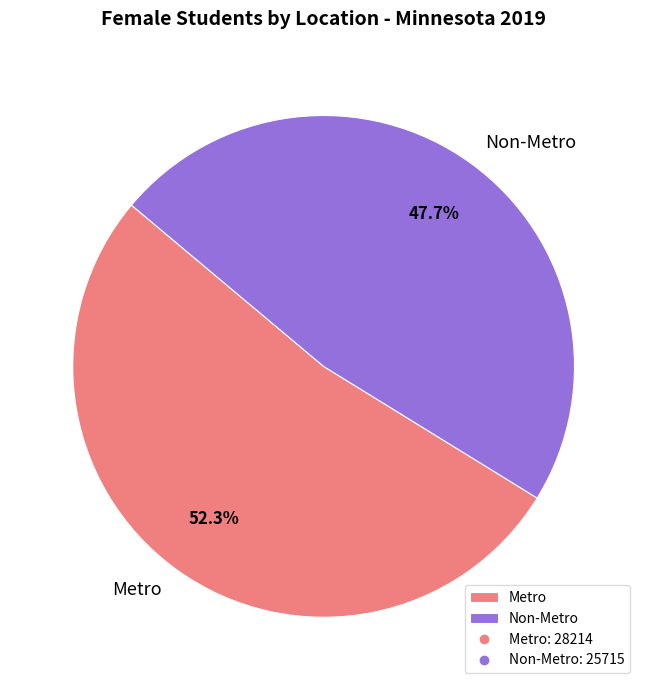

To the nearest percent, what percentage of the pie is Metro?

52%